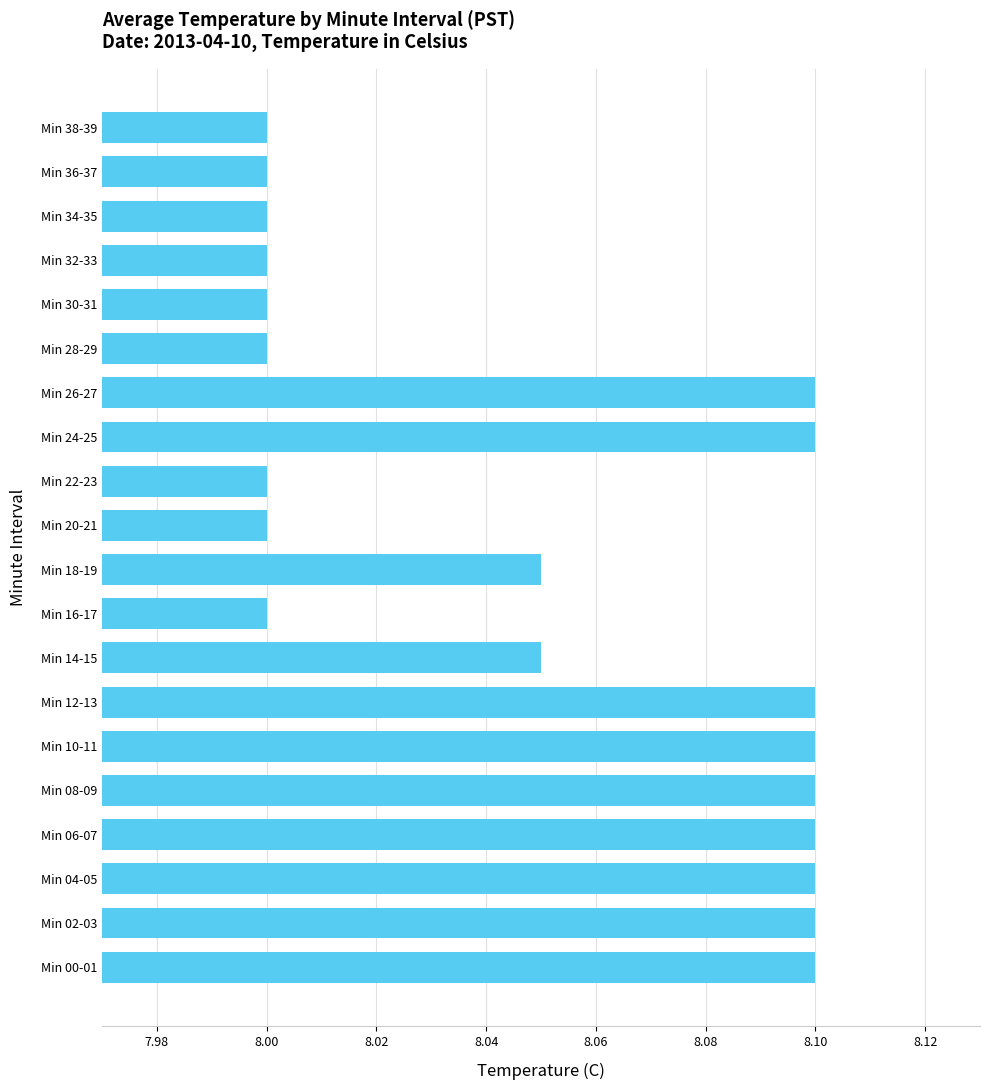

Approximately how many times larger is the value at Min 12-13 compared to Min 06-07?

1.0